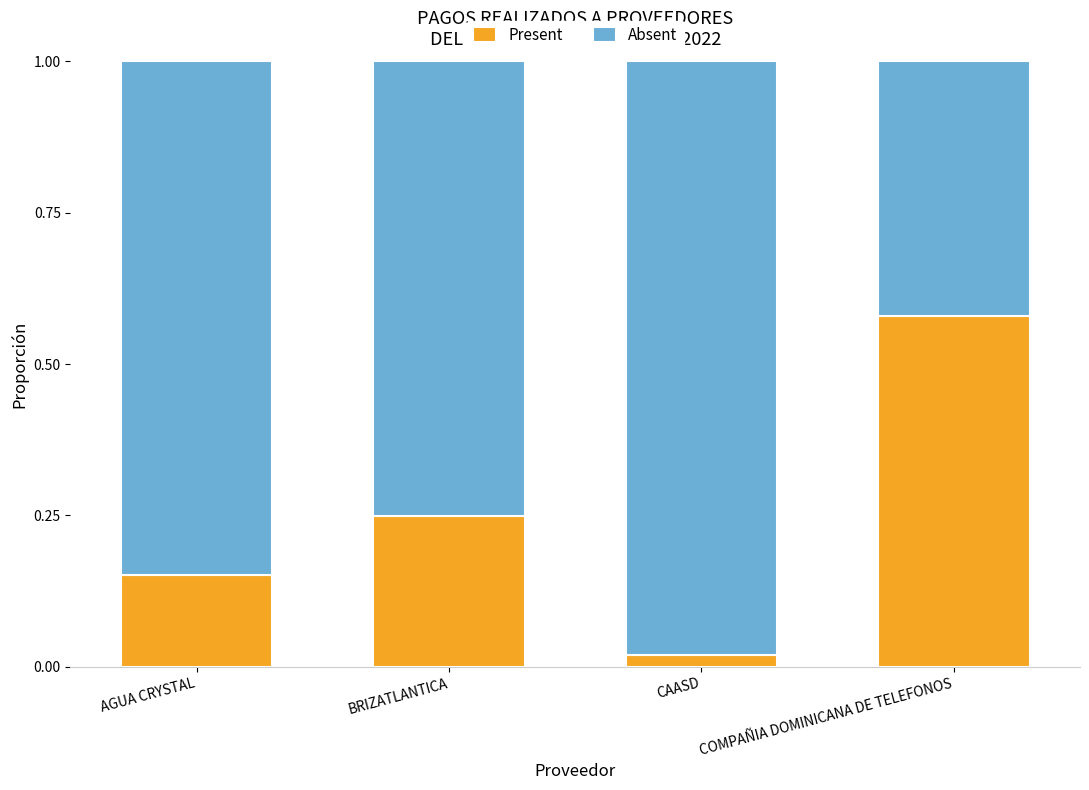

What is the difference between the Present values at BRIZATLANTICA and COMPAÑIA DOMINICANA DE TELEFONOS?

0.3